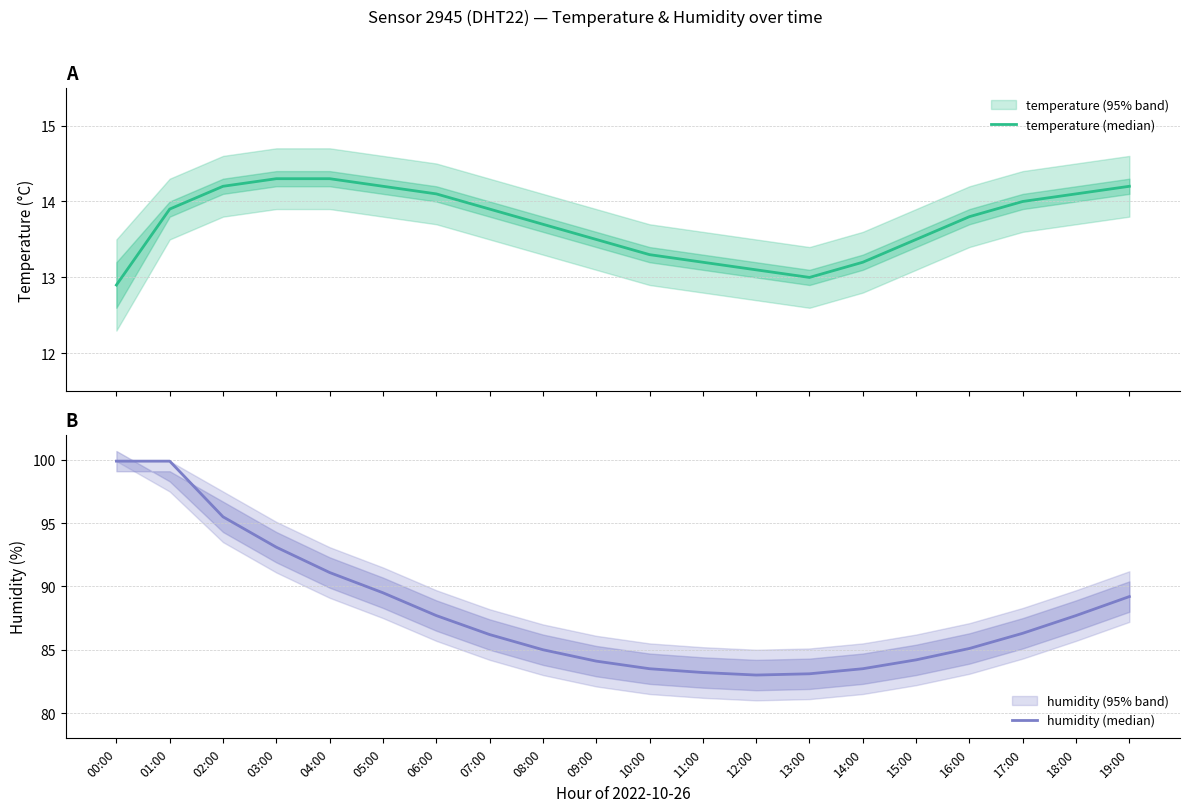

What is the average value of the temperature (median) series?

13.7